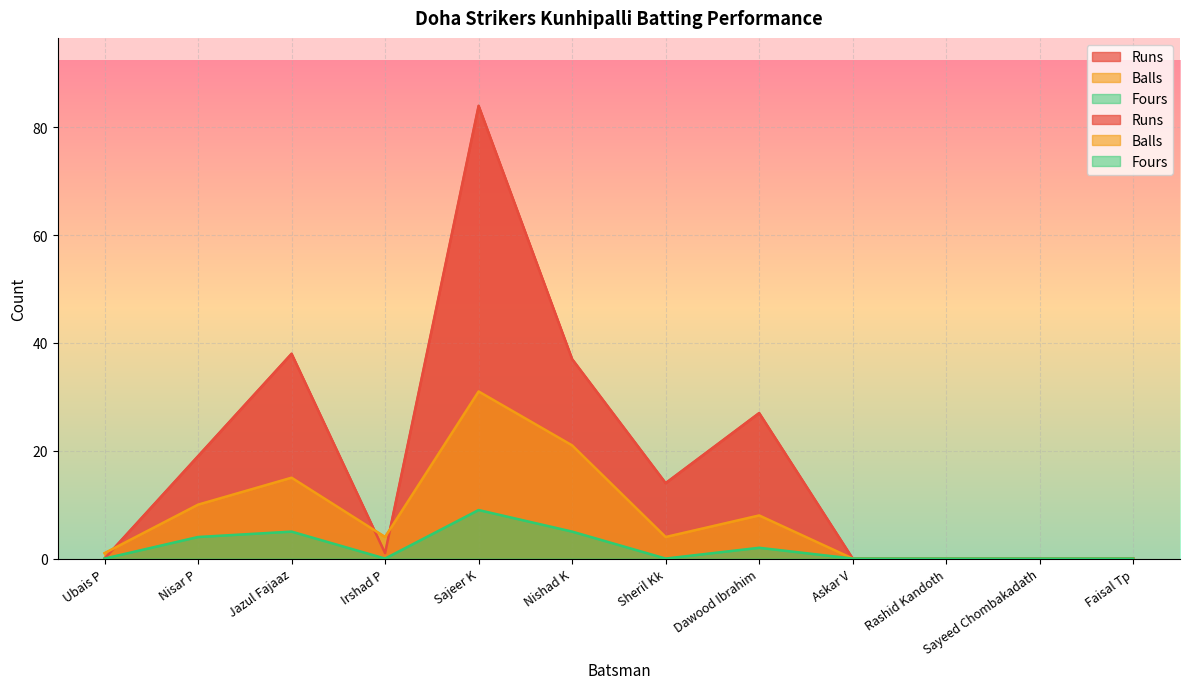

True or false: Fours has a value of 3 at Rashid Kandoth.

False